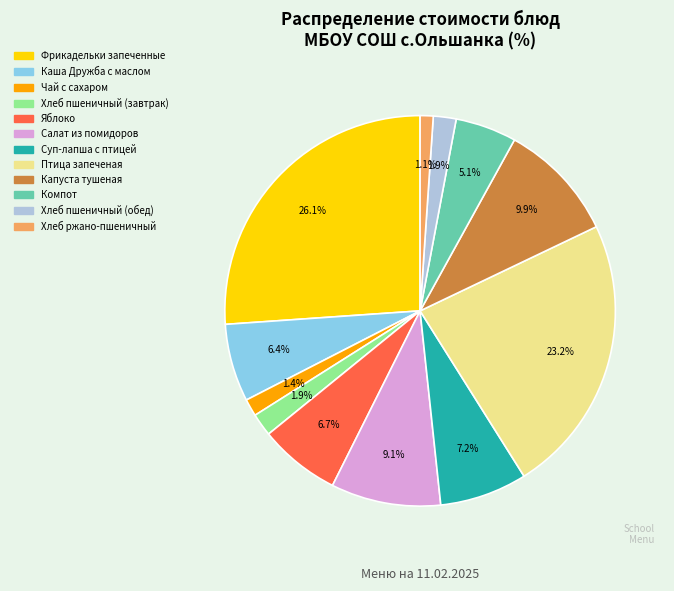

To the nearest percent, what is the difference between the Суп-лапша с птицей and Хлеб пшеничный (обед) slice percentages?

5%